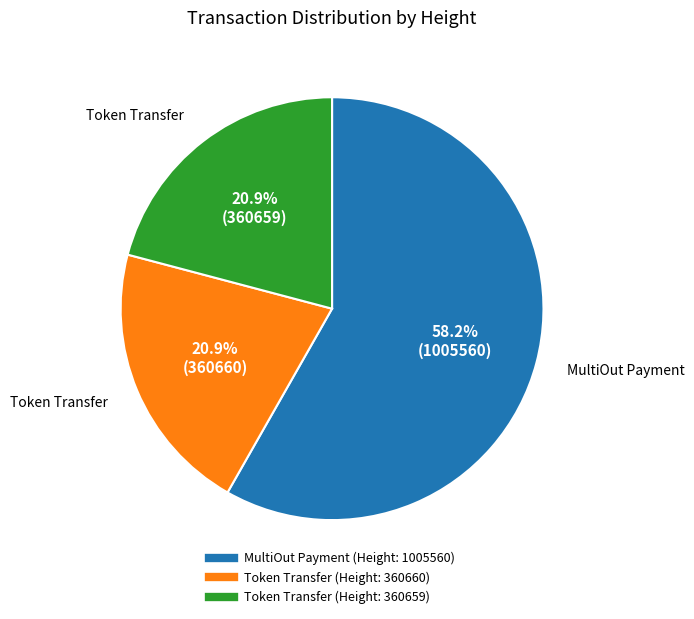

Is there a majority slice in this chart?

Yes